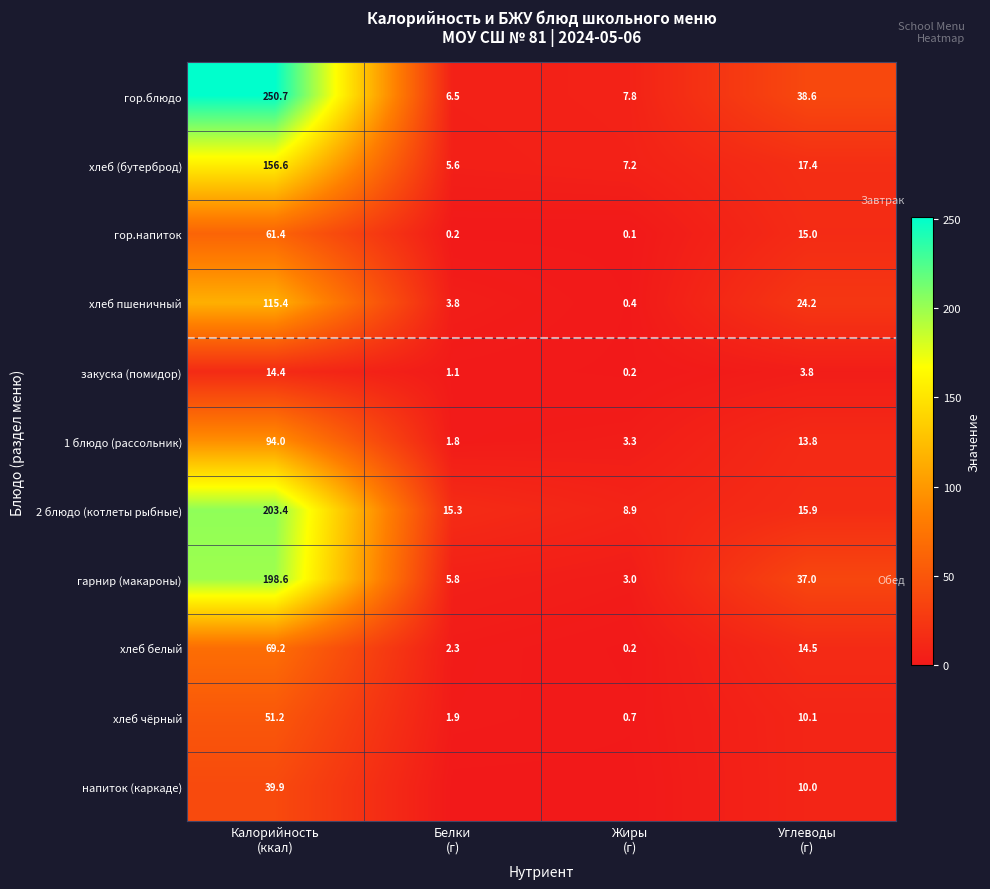

At how many categories does at least one series exceed 14?

3